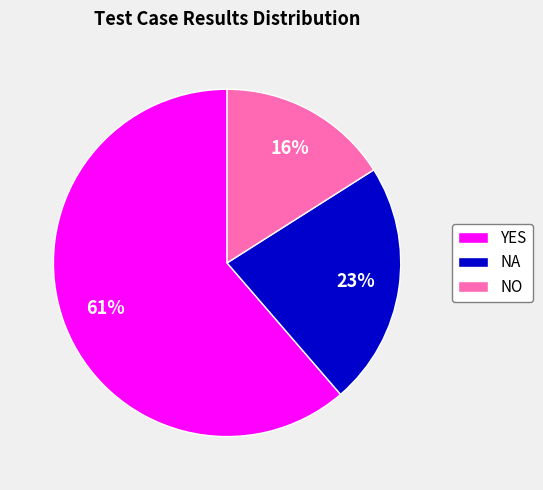

How many segments does this pie chart have?

3